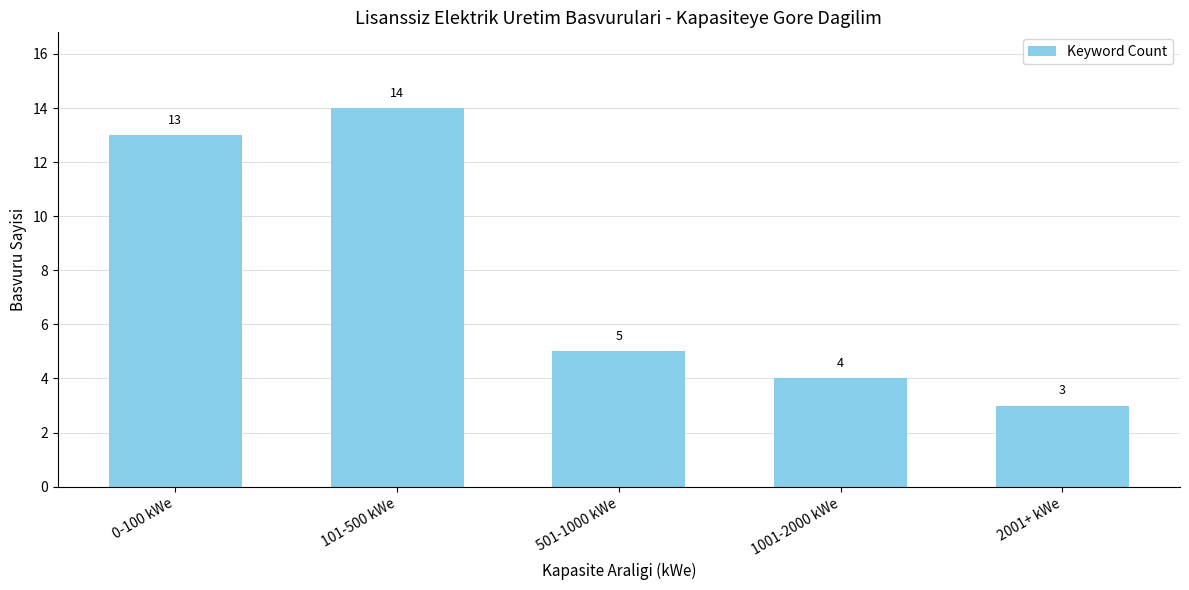

What is the smallest value displayed?

3